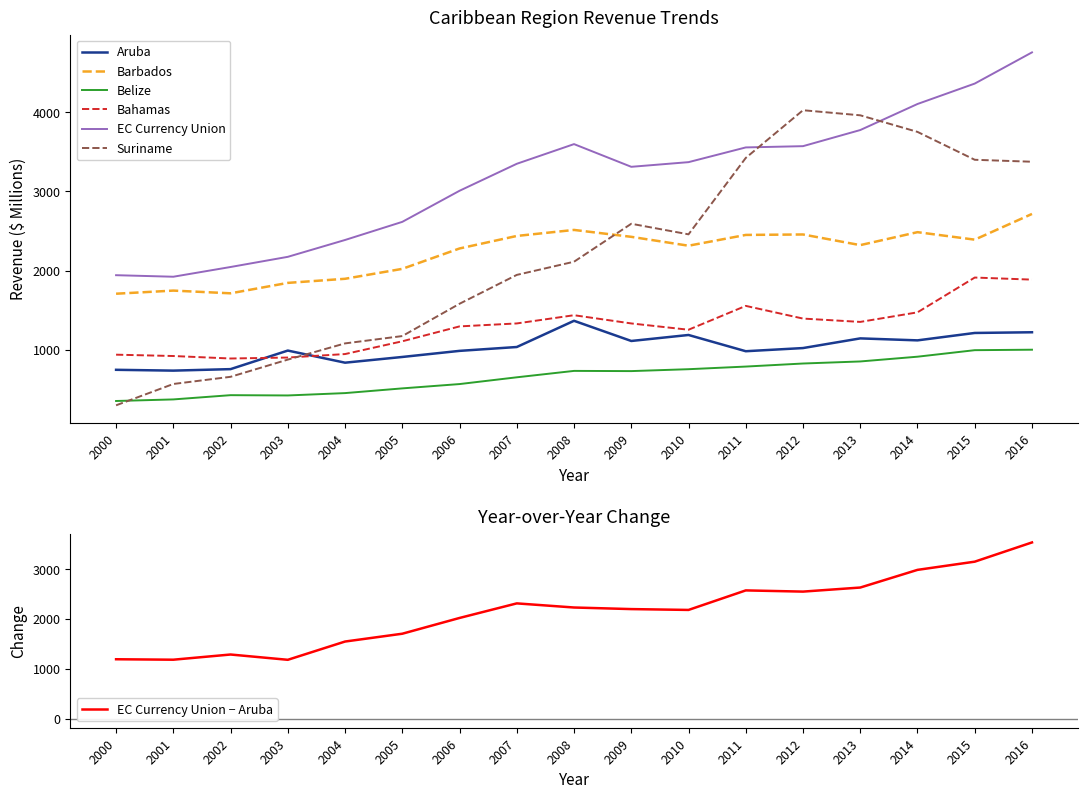

List the labels in order of Barbados value, smallest first.

2000, 2002, 2001, 2003, 2004, 2005, 2006, 2010, 2013, 2015, 2009, 2007, 2011, 2012, 2014, 2008, 2016